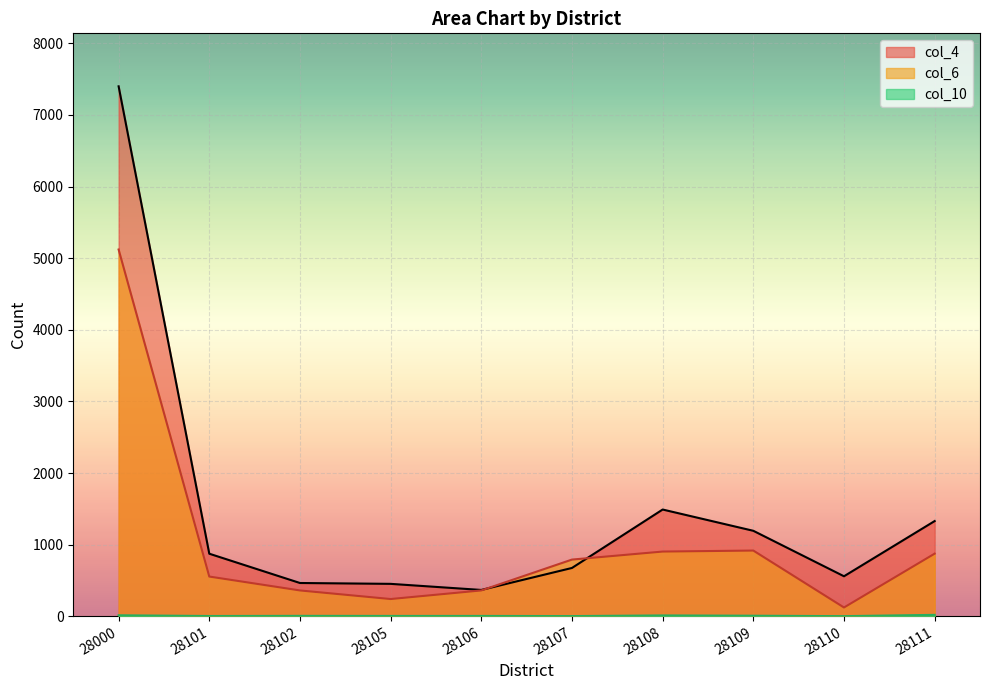

True or false: col_6 has a value of 122 at 28110.

True